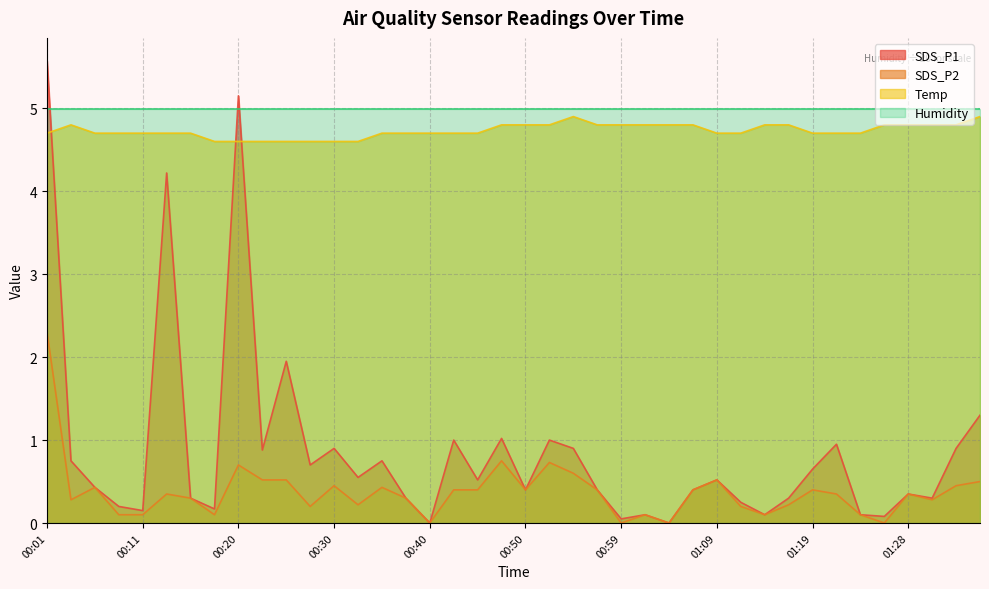

What is the difference between the highest and lowest values at 00:37?

4.4